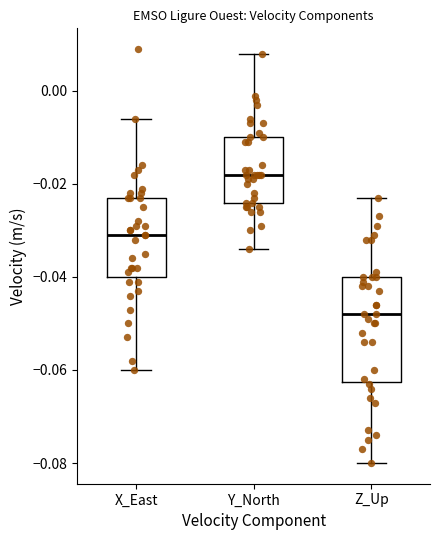

Which box is the tallest, from its lower edge to its upper edge?

Z_Up